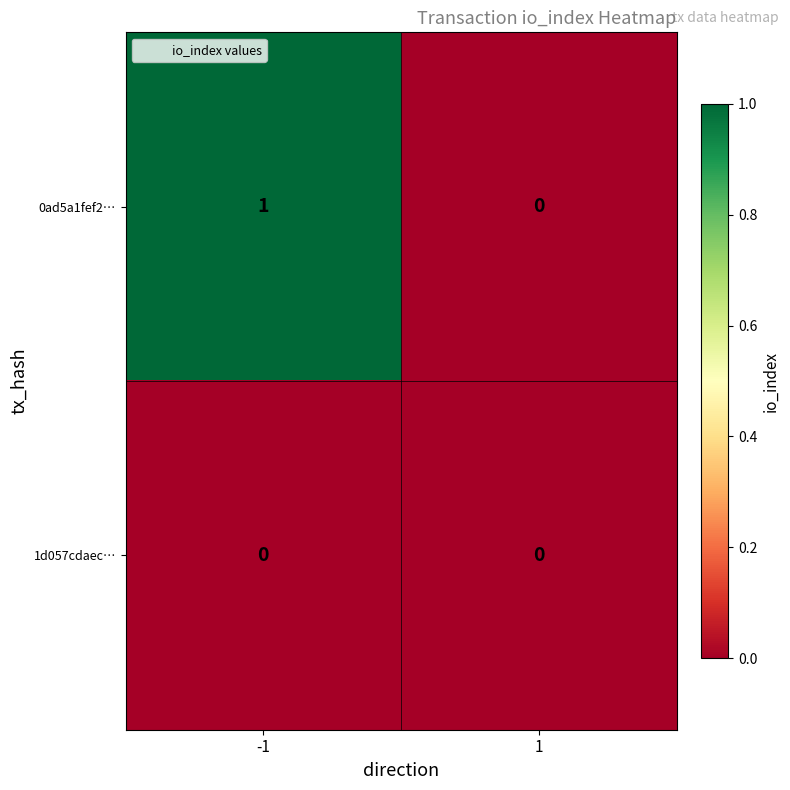

The 0ad5a1fef2… series shows 0 at 1. True or false?

True